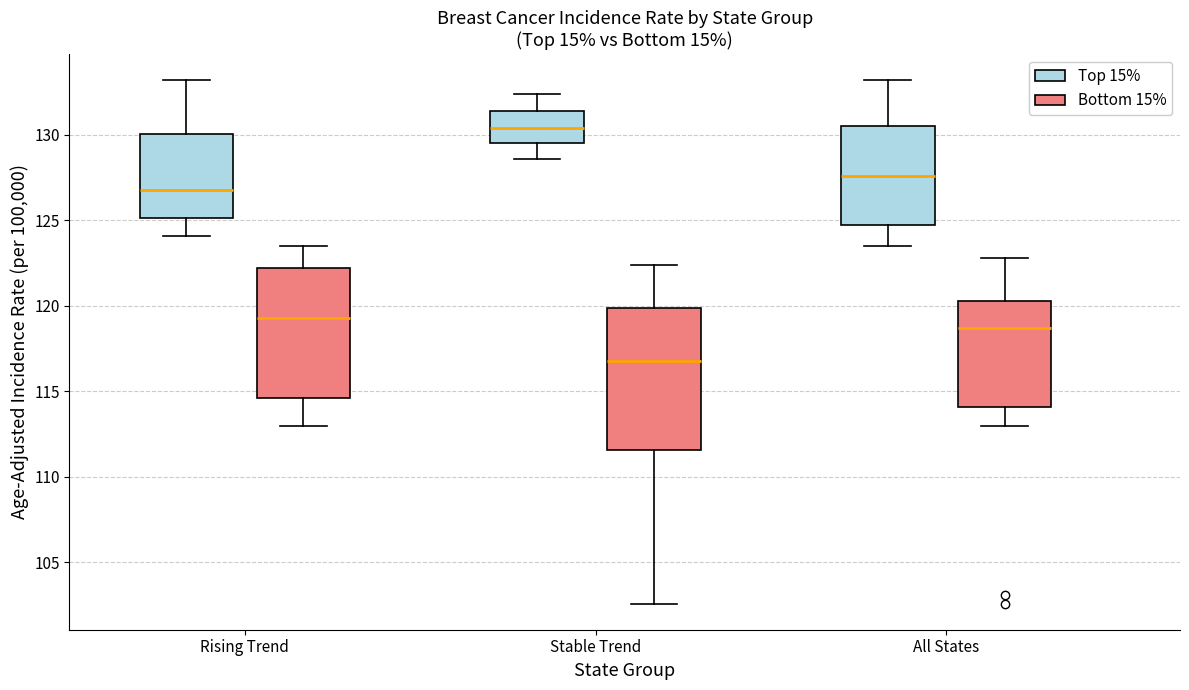

Reading left to right, transcribe this box plot: for each box, give where its median line is, the range the box spans, and where its two whiskers end, as read against the y-axis. The values are not printed on the chart, so give them approximately, as read against the axis.

Rising Trend (Top 15%): median 127.0, box 125.0 to 130.0, whiskers 124.0 to 133.0
Rising Trend (Bottom 15%): median 119.5, box 114.5 to 122.0, whiskers 113.0 to 123.5
Stable Trend (Top 15%): median 130.5, box 129.5 to 131.5, whiskers 128.5 to 132.5
Stable Trend (Bottom 15%): median 117.0, box 111.5 to 120.0, whiskers 102.5 to 122.5
All States (Top 15%): median 127.5, box 125.0 to 130.5, whiskers 123.5 to 133.0
All States (Bottom 15%): median 118.5, box 114.0 to 120.5, whiskers 113.0 to 123.0